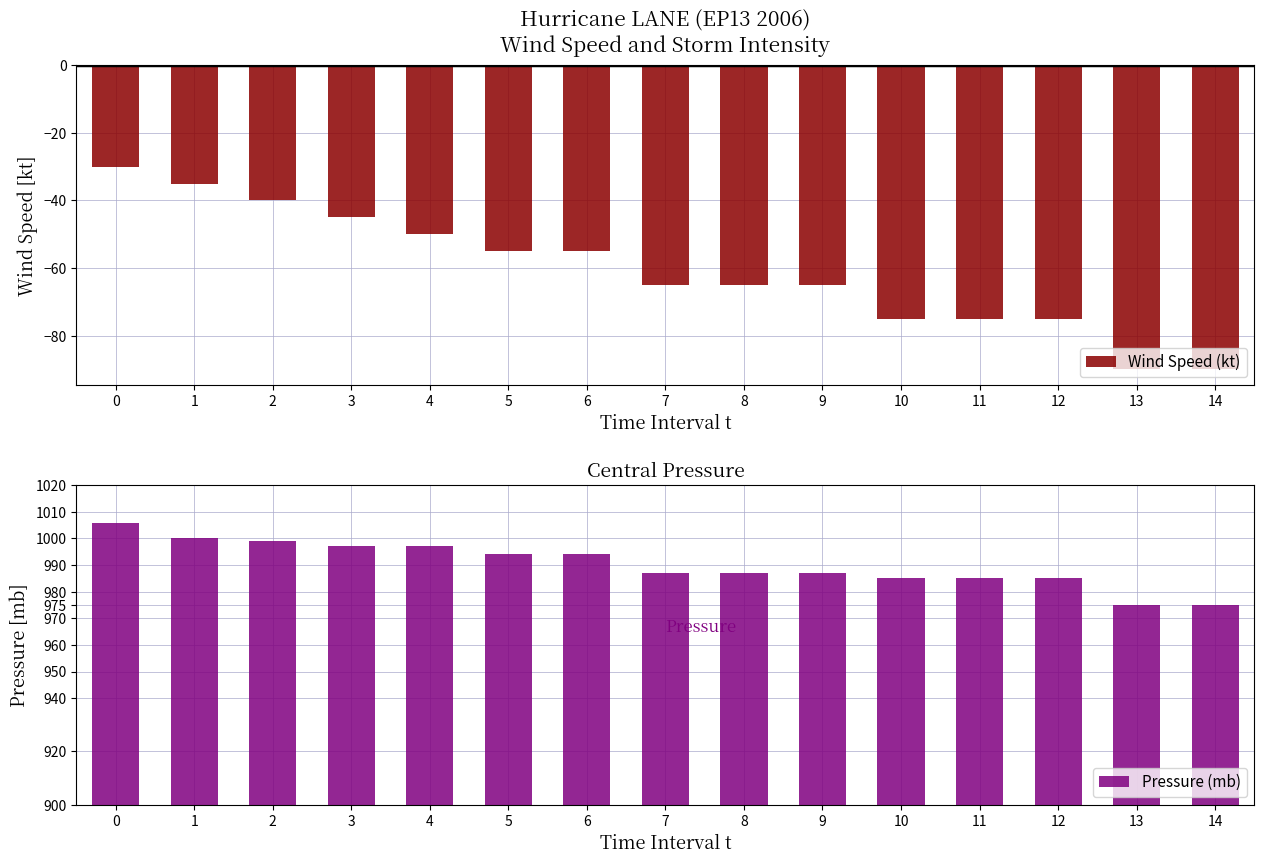

Between 5 and 14, which series saw the biggest shift?

Wind Speed (kt)